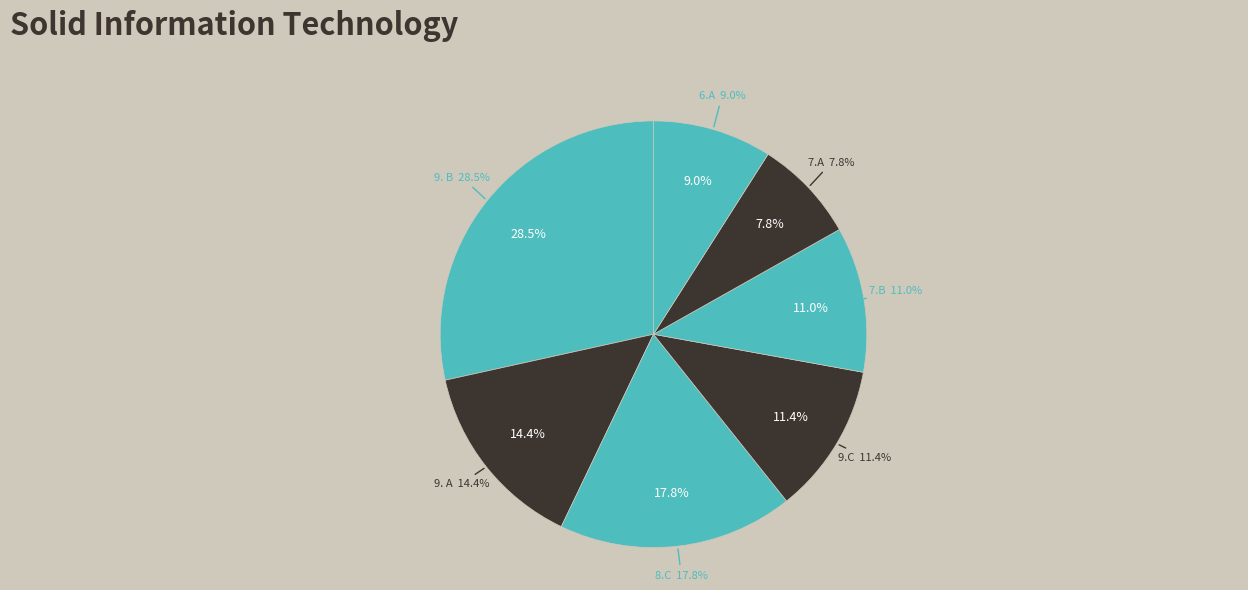

To the nearest percent, what is the difference between the largest and smallest slice percentages?

21%